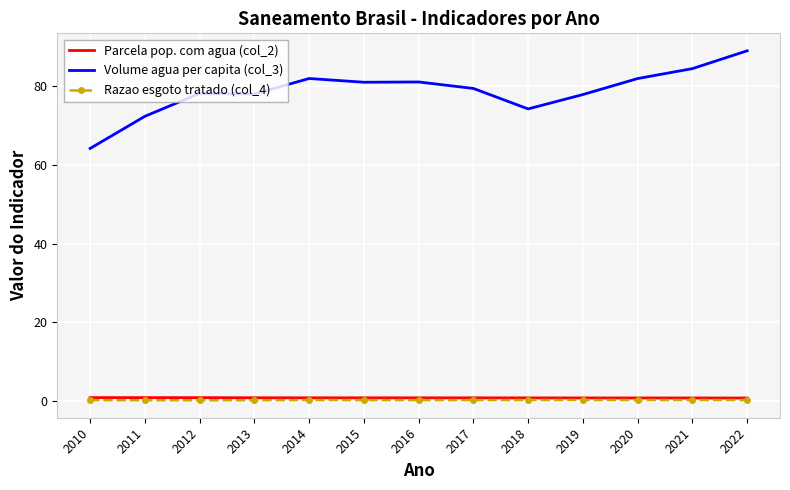

What is the maximum value for Volume agua per capita (col_3)?

89.0